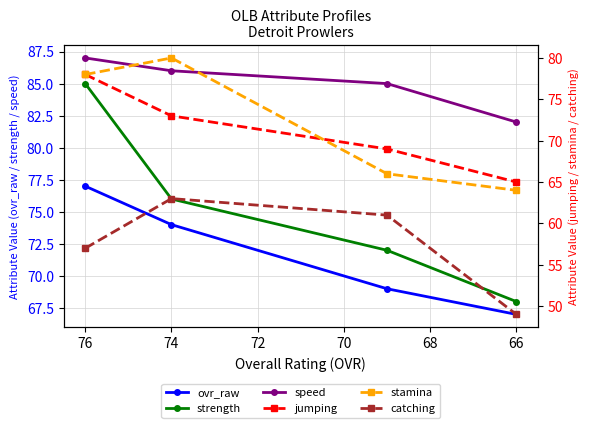

At how many categories does at least one series exceed 64?

4